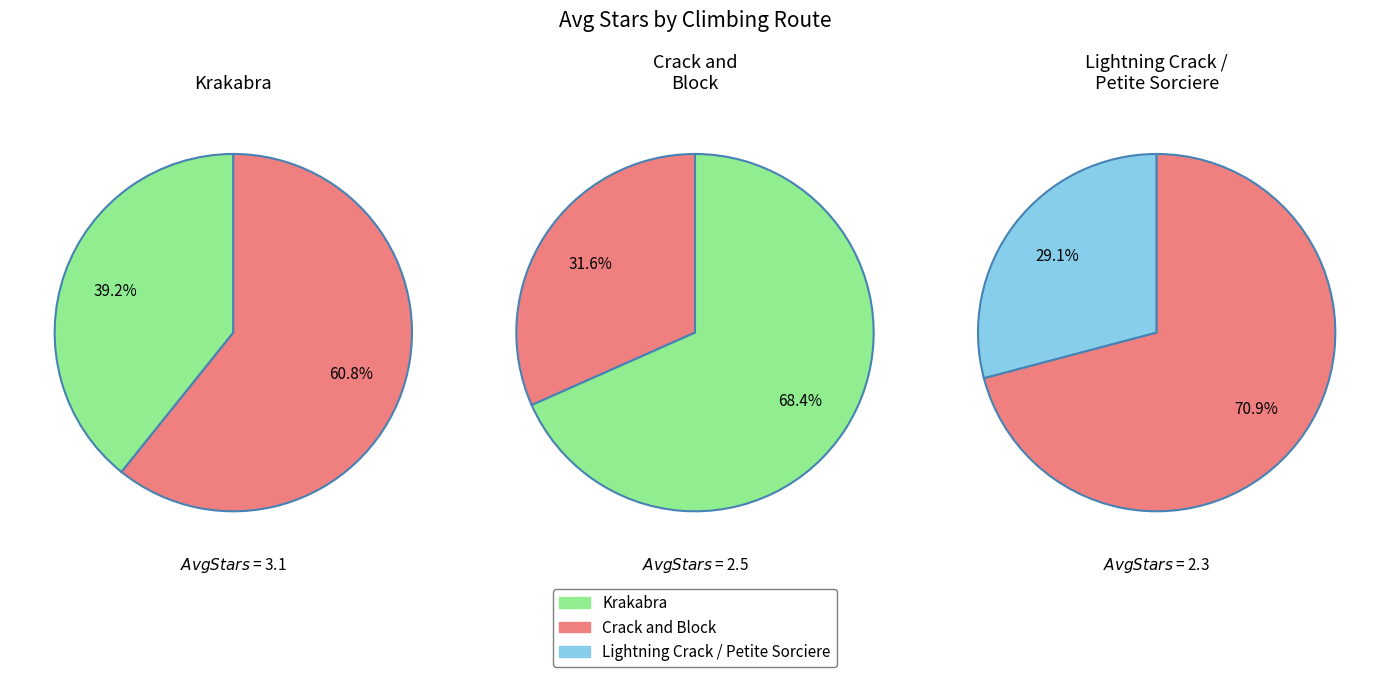

Approximately how many times larger is the value at Lightning Crack / Petite Sorciere compared to Crack and Block?

0.9